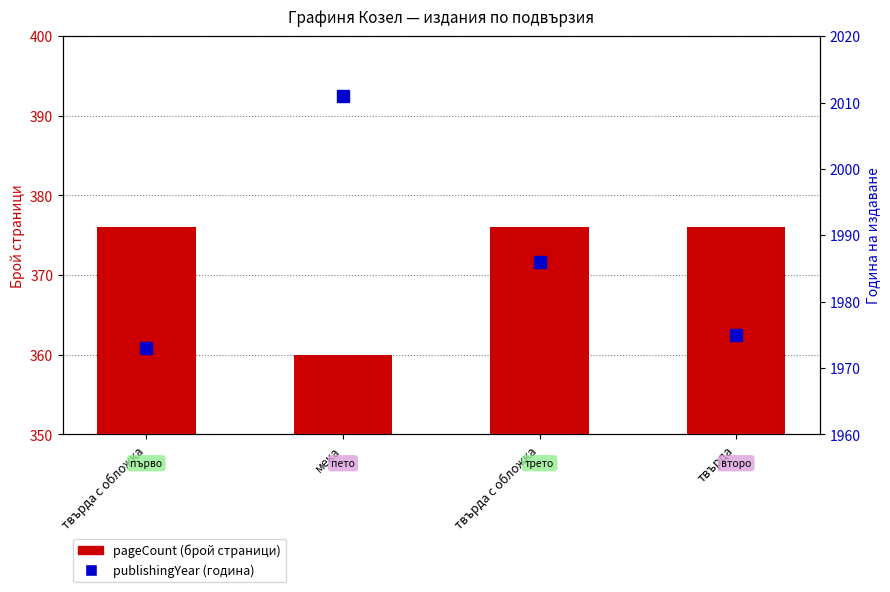

How many values in the publishingYear series exceed 1986?

1